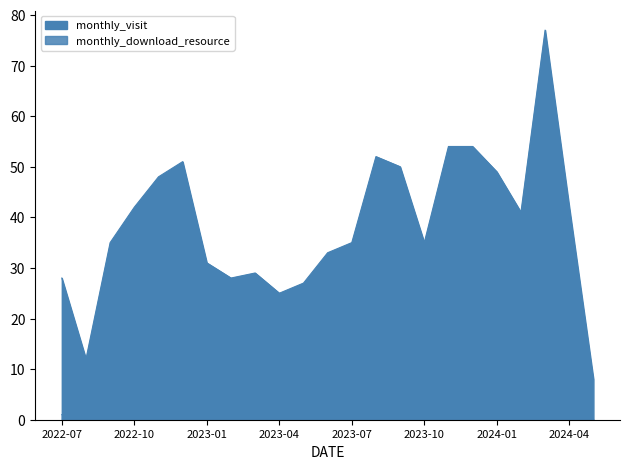

What is the total value across all series at 2023-09?

59